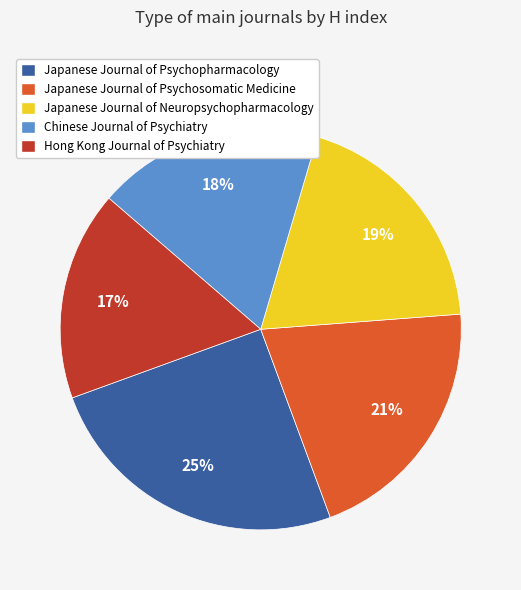

True or false: Hong Kong Journal of Psychiatry accounts for 17% of the total.

True